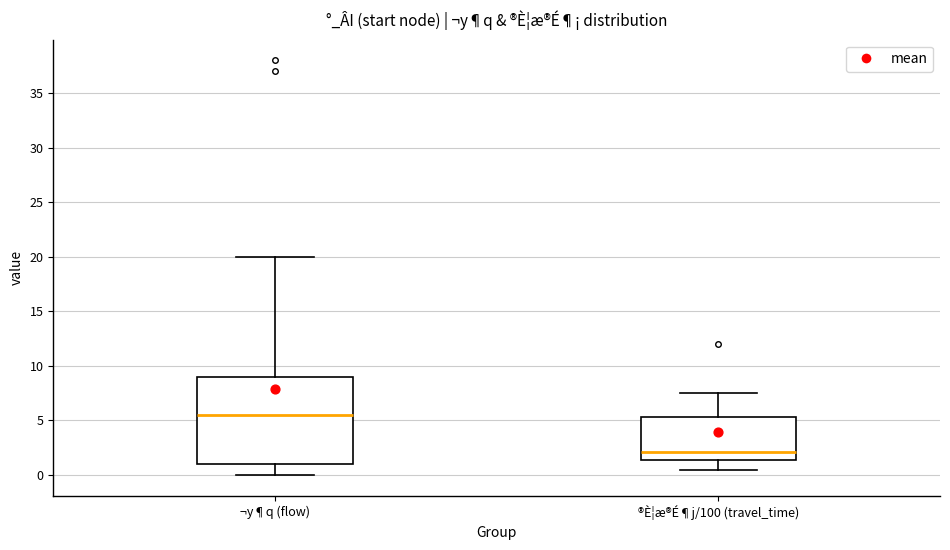

Comparing the boxes themselves (not the whiskers), which one is the tallest?

¬y¶q (flow)